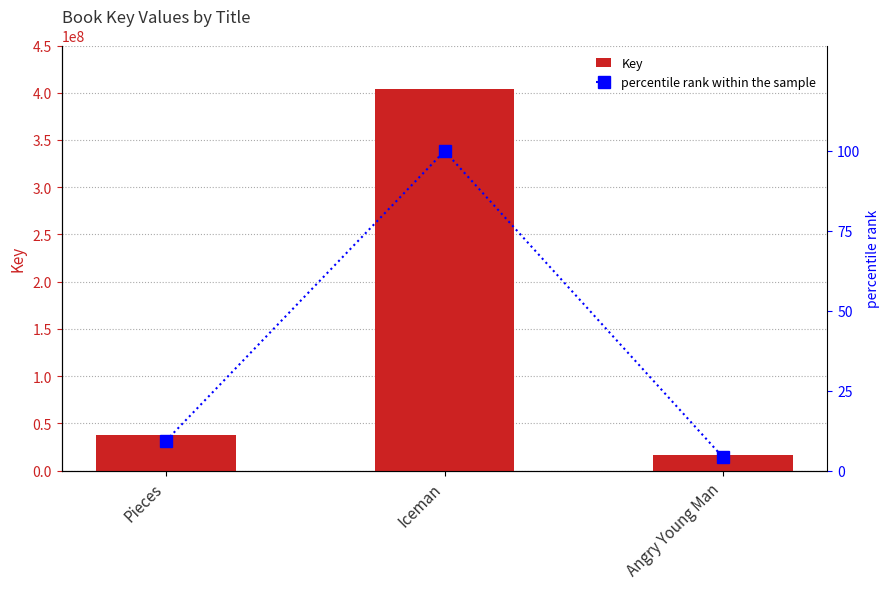

What is the approximate value of percentile rank within the sample at Iceman?

100.0